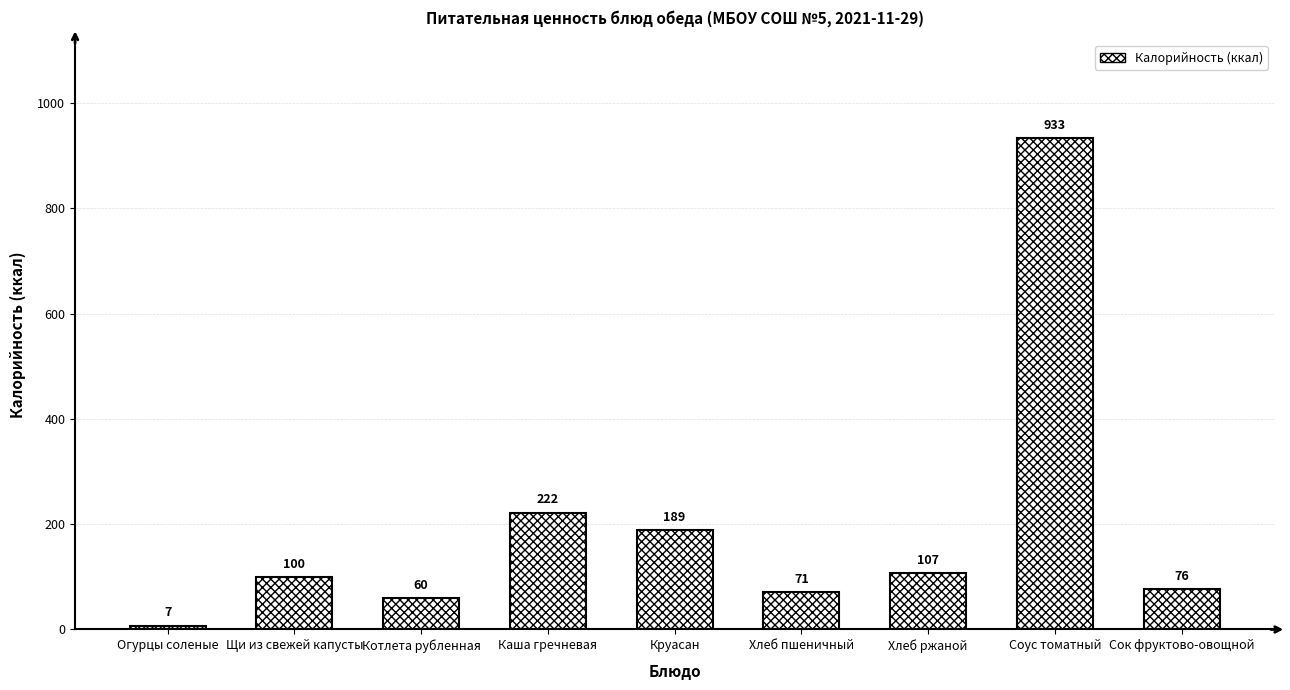

What is the average value?

196